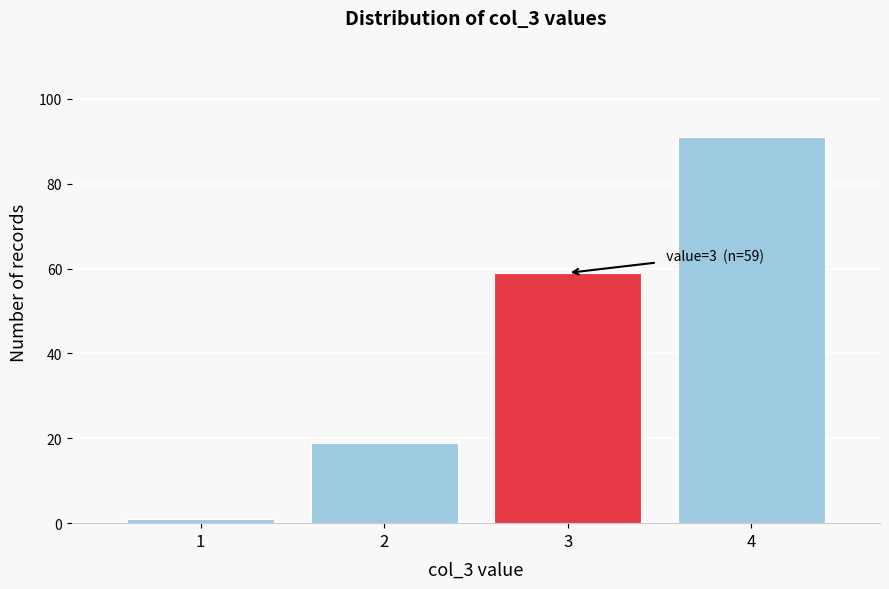

Reading right to left, extract all data points from this chart.

91	59	19	1